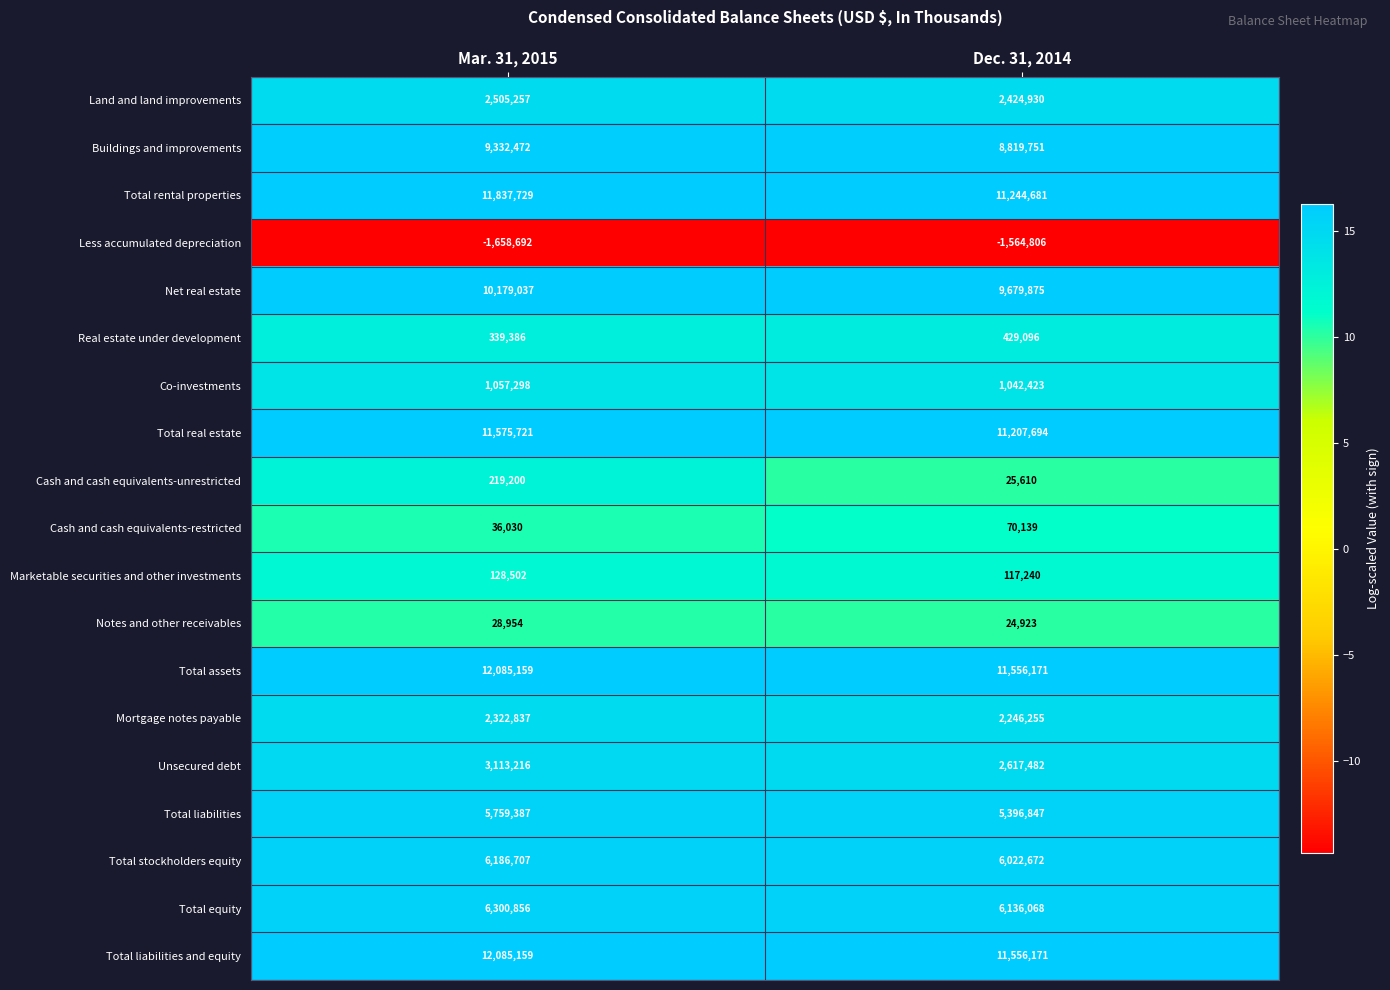

What is the sum of all Unsecured debt values?

5730698